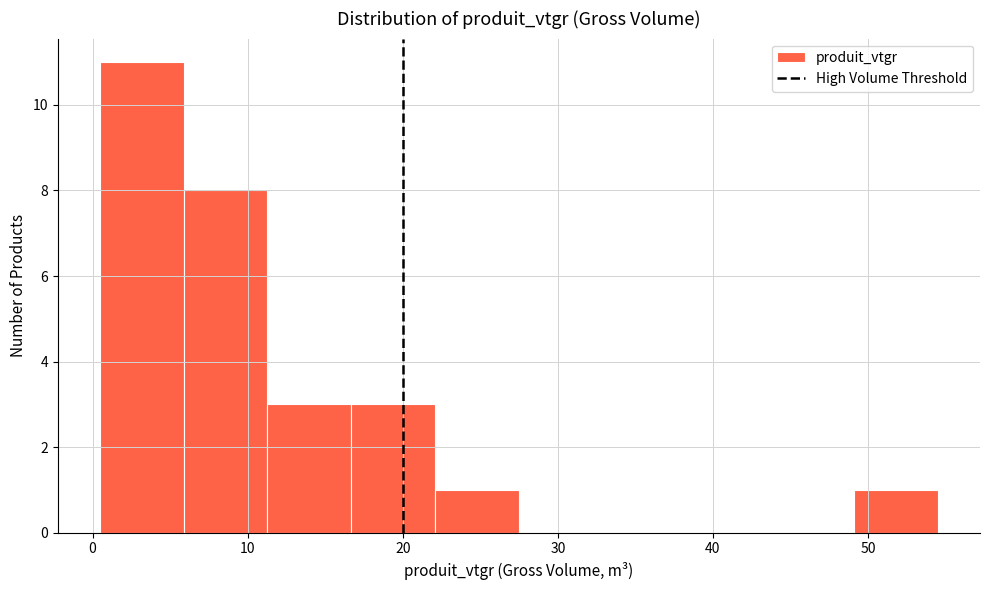

What is the height of the bar covering 6 to 11 on the x-axis? Neither the bar edges nor the heights are printed on the chart, so give them approximately, as read against the axes.

8